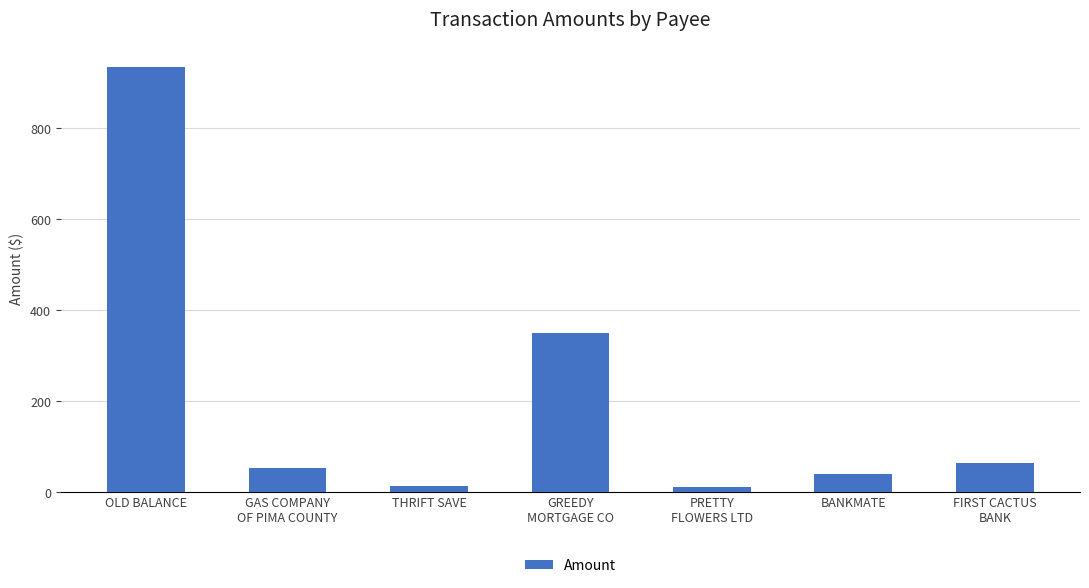

True or false: the data shows 12.6 at PRETTY
FLOWERS LTD.

True